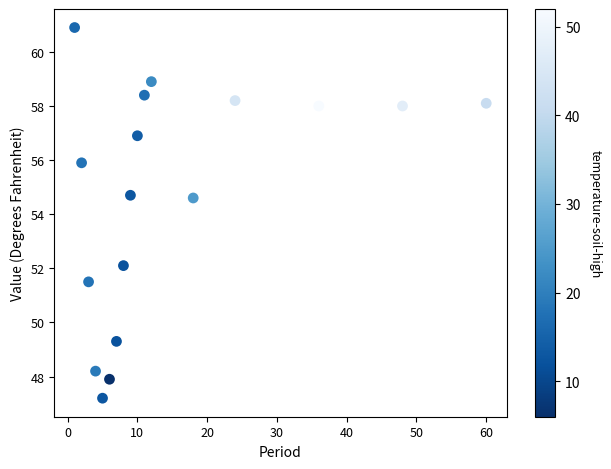

What is the range of Y values (max minus min)?

13.7